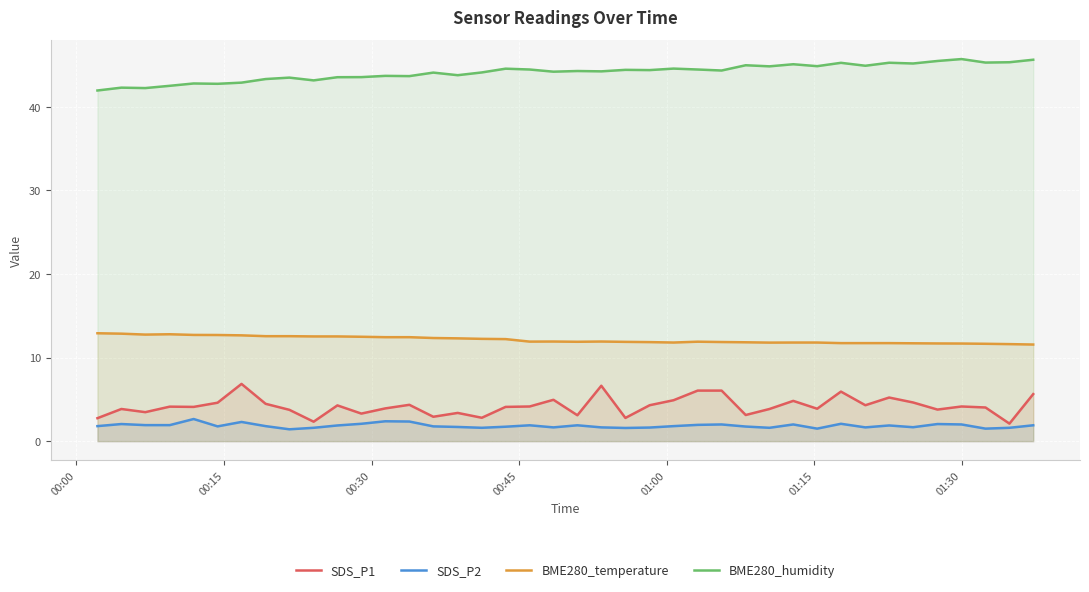

True or false: BME280_humidity and SDS_P2 intersect in this chart.

False